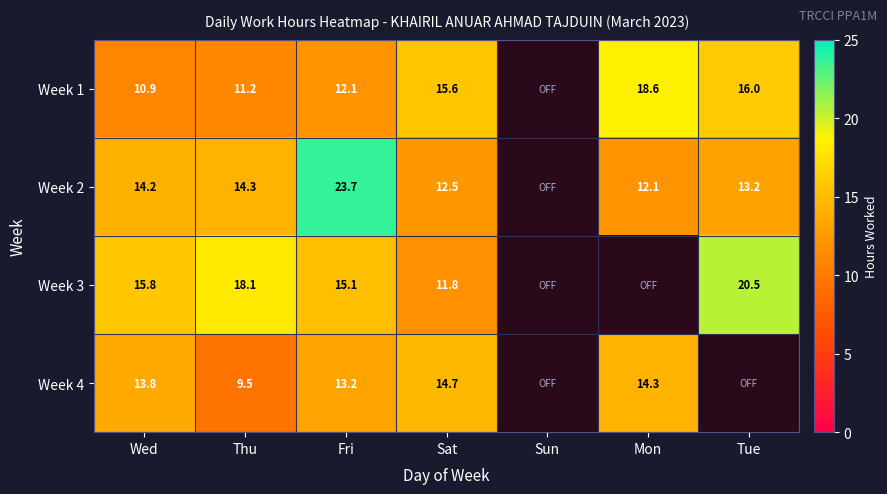

What is the difference between the Week 4 values at Wed and Mon?

0.5